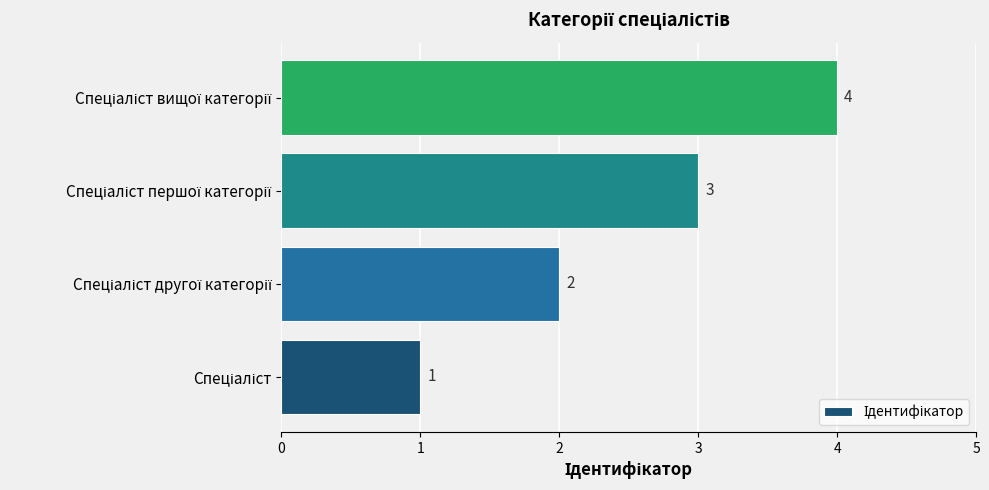

Count the values in the range 2 to 4.

3